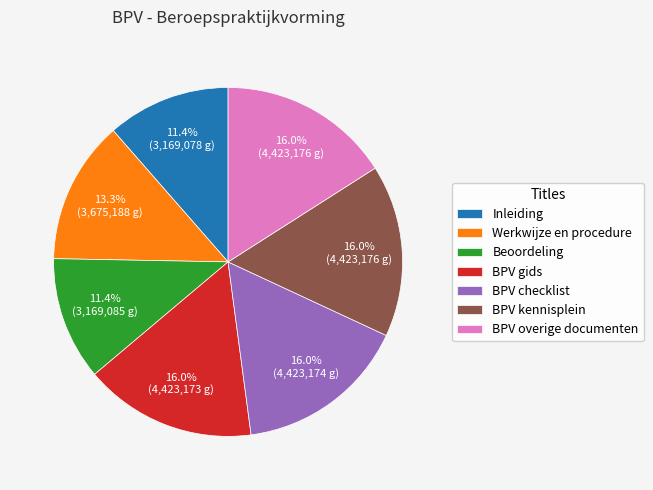

What is the ratio of the value at BPV overige documenten to the value at Inleiding?

1.4